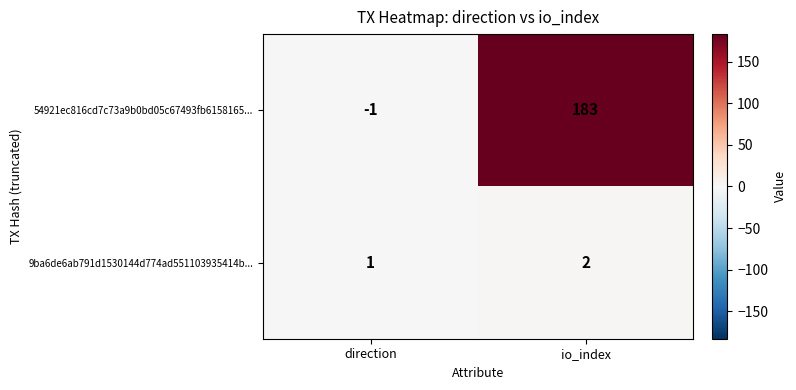

Between direction and io_index, which series saw the biggest shift?

54921ec816cd7c73a9b0bd05c67493fb6158165...